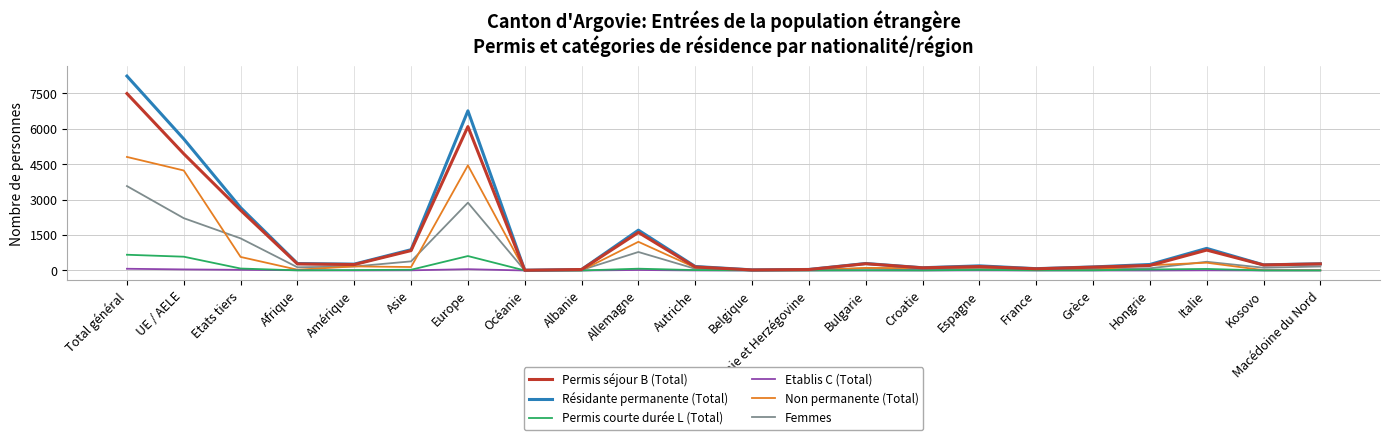

What position from the left is Kosovo?

21